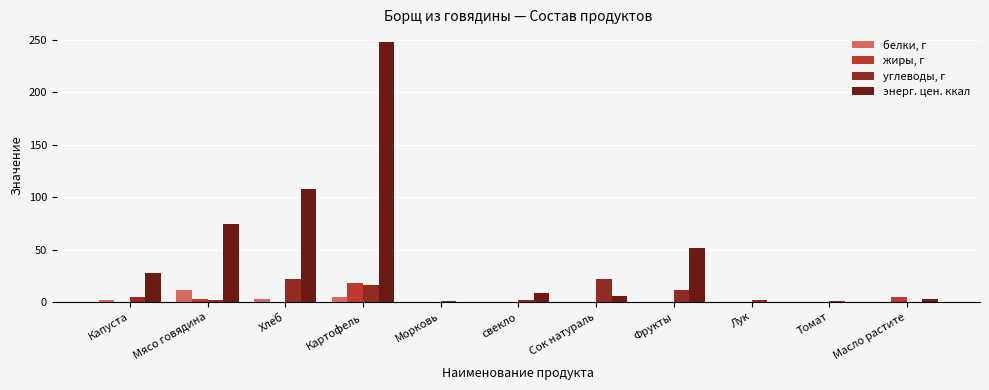

Which series changed the most between Картофель and Томат?

энерг. цен. ккал